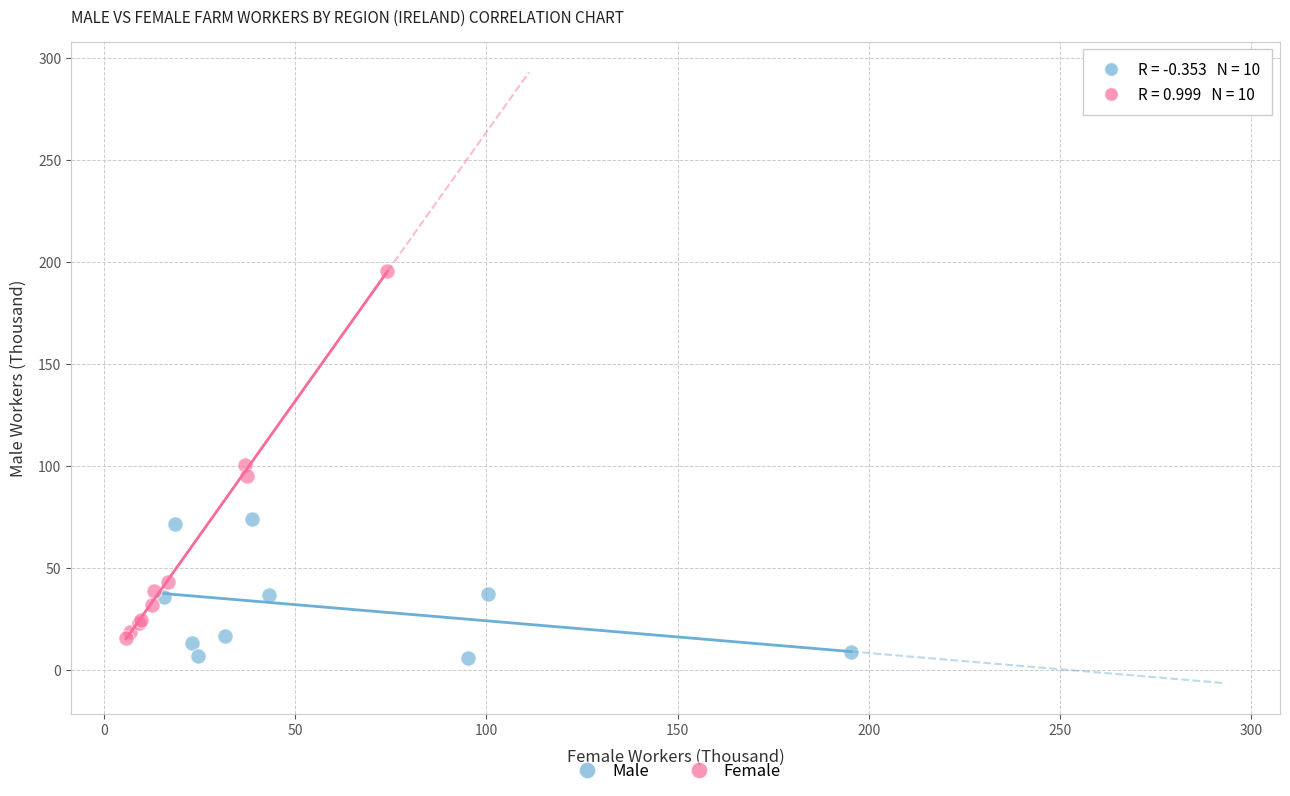

Which series reaches the maximum Y coordinate?

Female